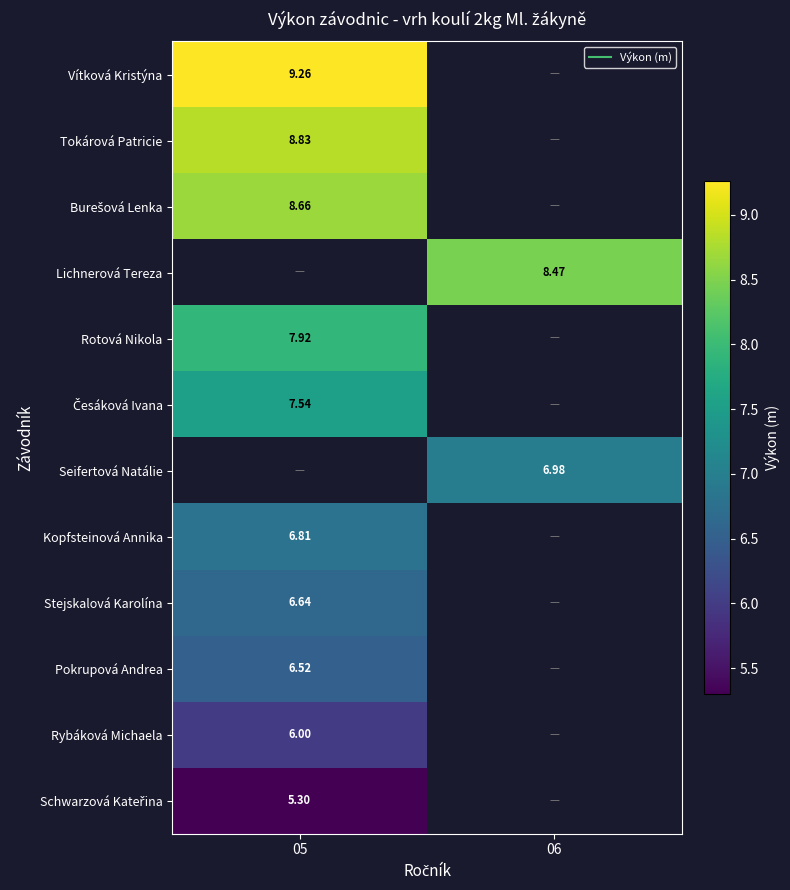

True or false: Česáková Ivana has a value of 11.6 at 05.

False